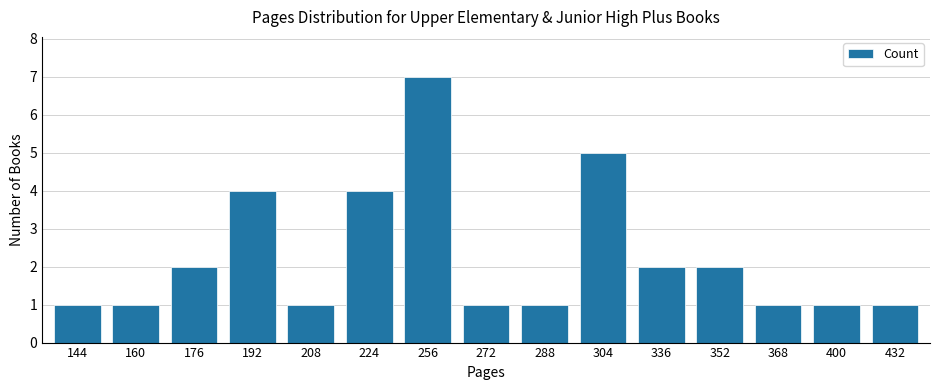

Is it true that the value at 368 is 0?

False